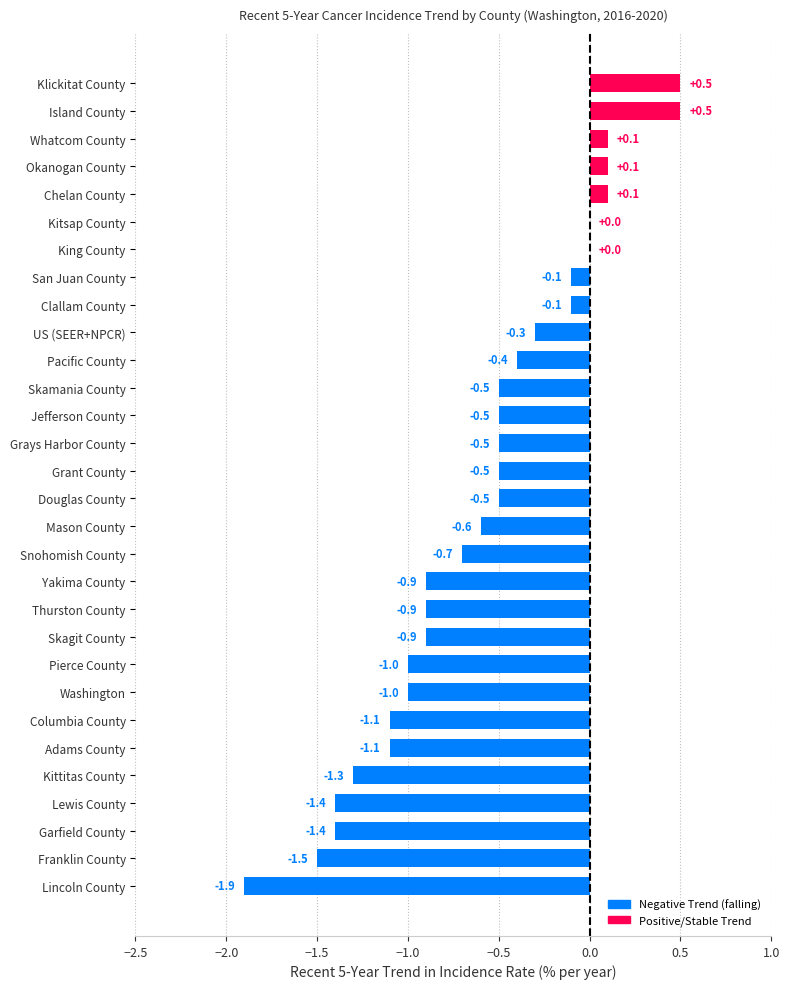

Between Snohomish County and Yakima County, which is larger?

Snohomish County